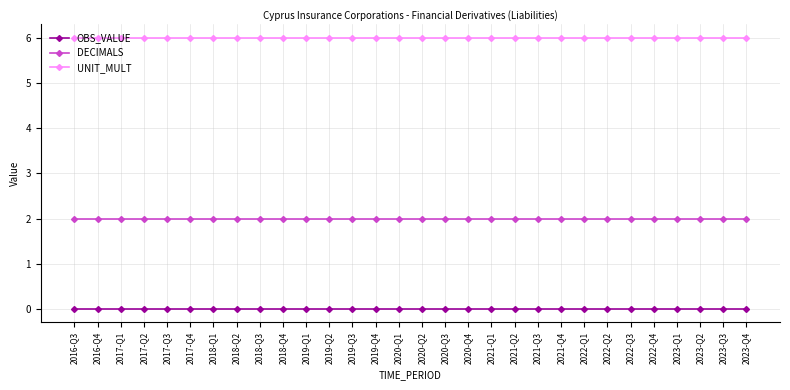

Which series has the largest total across all categories?

UNIT_MULT